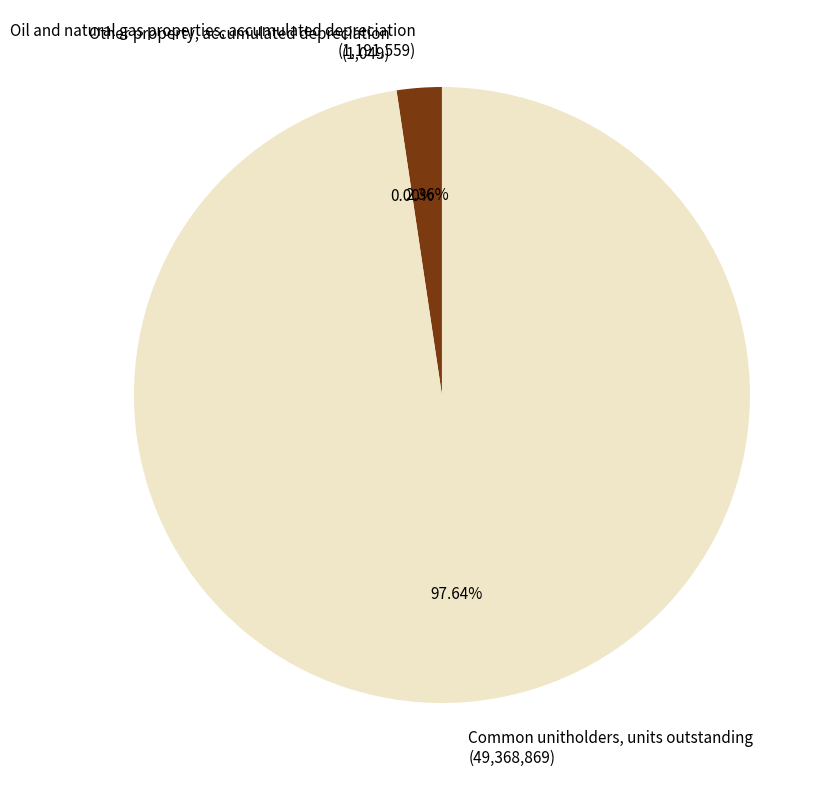

Which category accounts for the majority?

Common unitholders, units outstanding